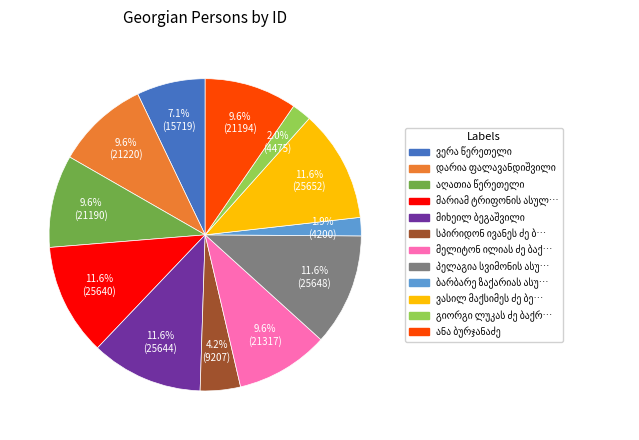

Count the number of slices in the pie.

12